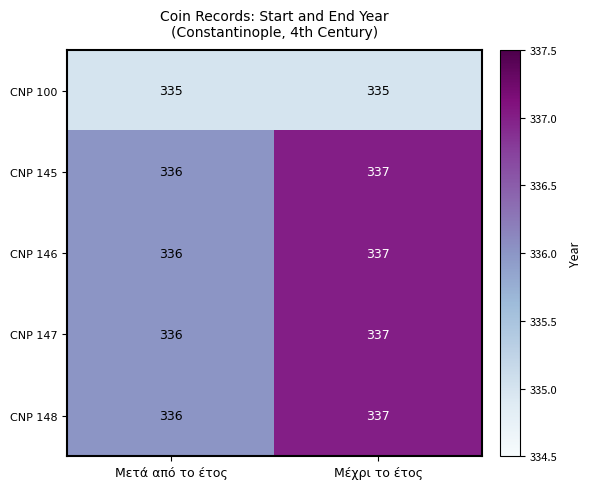

What is the sum of the CNP 145 values at Μετά από το έτος and Μέχρι το έτος?

673